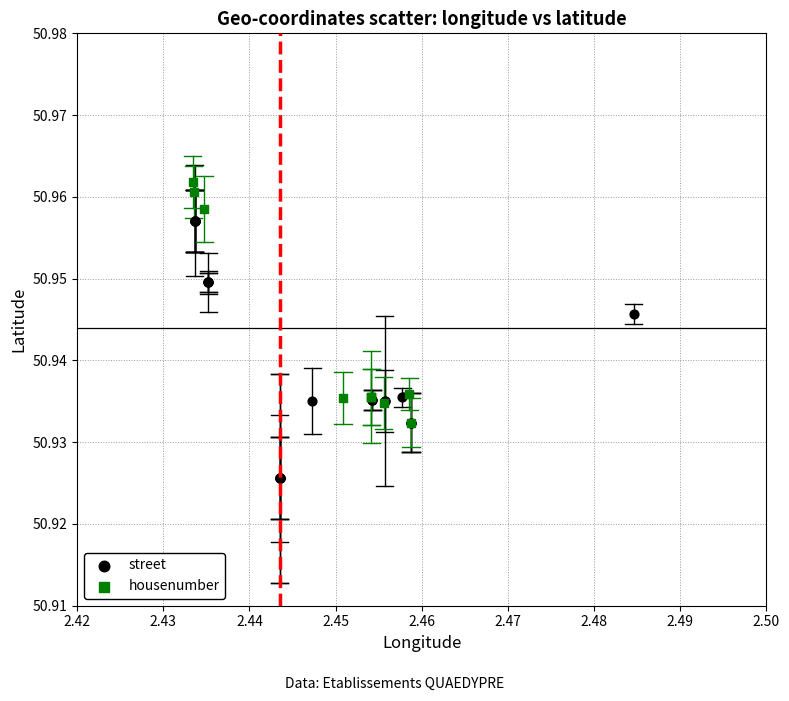

Which series contains the highest Y value?

housenumber